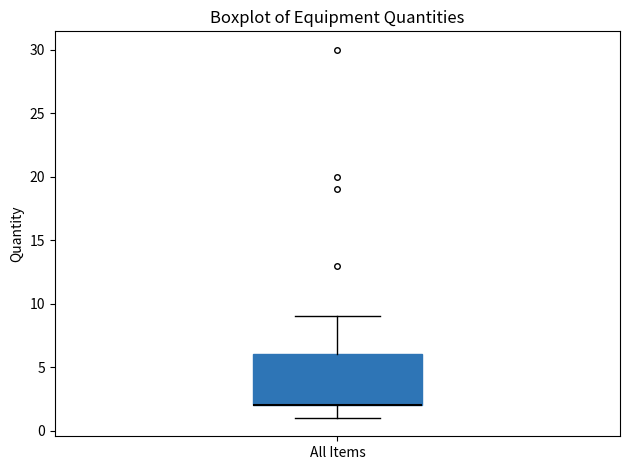

Read this box plot against the y-axis: the position of the median line, the range covered by the box, and the ends of both whiskers. The values are not printed on the chart, so give them approximately, as read against the axis.

median 2 (drawn on the box's lower edge), box 2 to 6, whiskers 1 to 9